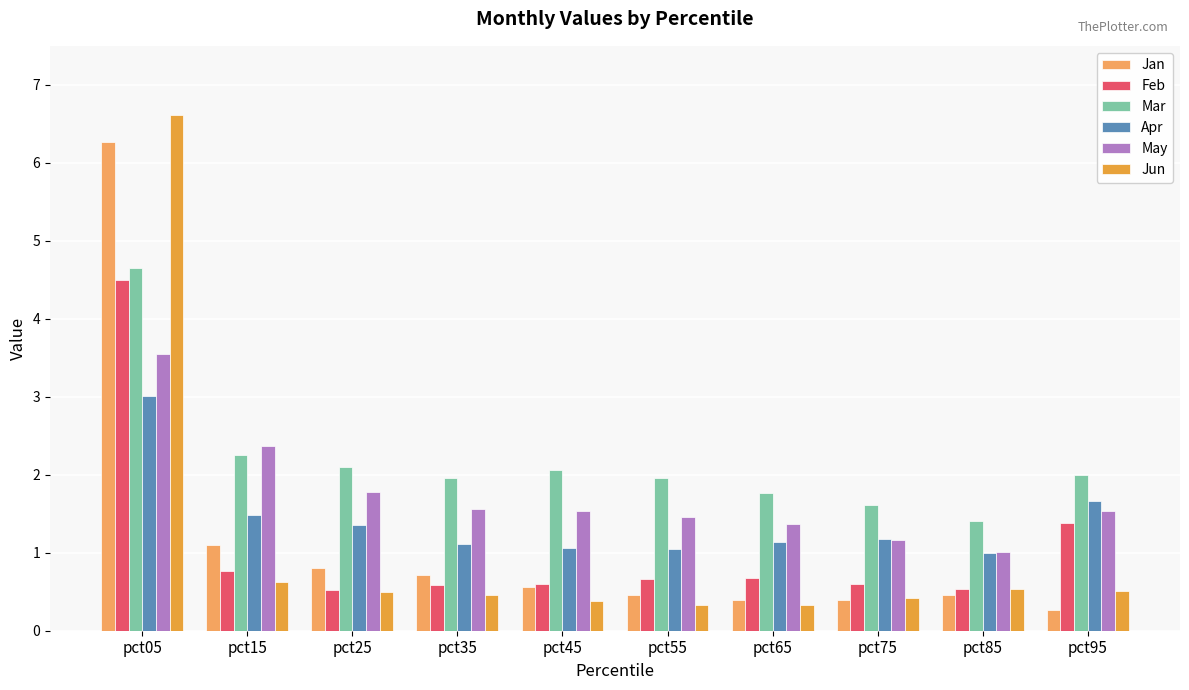

Reading right to left, extract all data points from this chart.

Jan: 0.3	0.5	0.4	0.4	0.5	0.6	0.7	0.8	1.1	6.3
Feb: 1.4	0.5	0.6	0.7	0.7	0.6	0.6	0.5	0.8	4.5
Mar: 2.0	1.4	1.6	1.8	2.0	2.1	2.0	2.1	2.3	4.7
Apr: 1.7	1.0	1.2	1.1	1.0	1.1	1.1	1.4	1.5	3.0
May: 1.5	1.0	1.2	1.4	1.5	1.5	1.6	1.8	2.4	3.5
Jun: 0.5	0.5	0.4	0.3	0.3	0.4	0.5	0.5	0.6	6.6